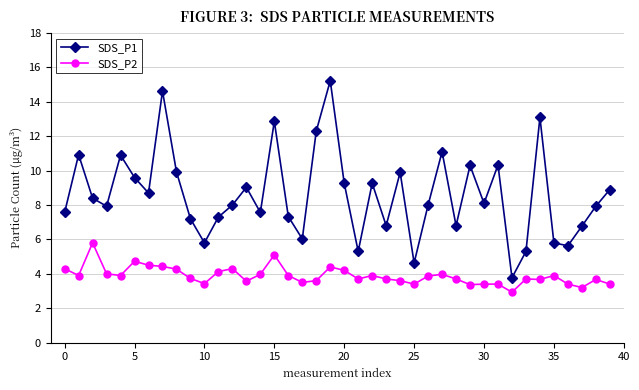

How many values in the SDS_P2 series exceed 3?

39